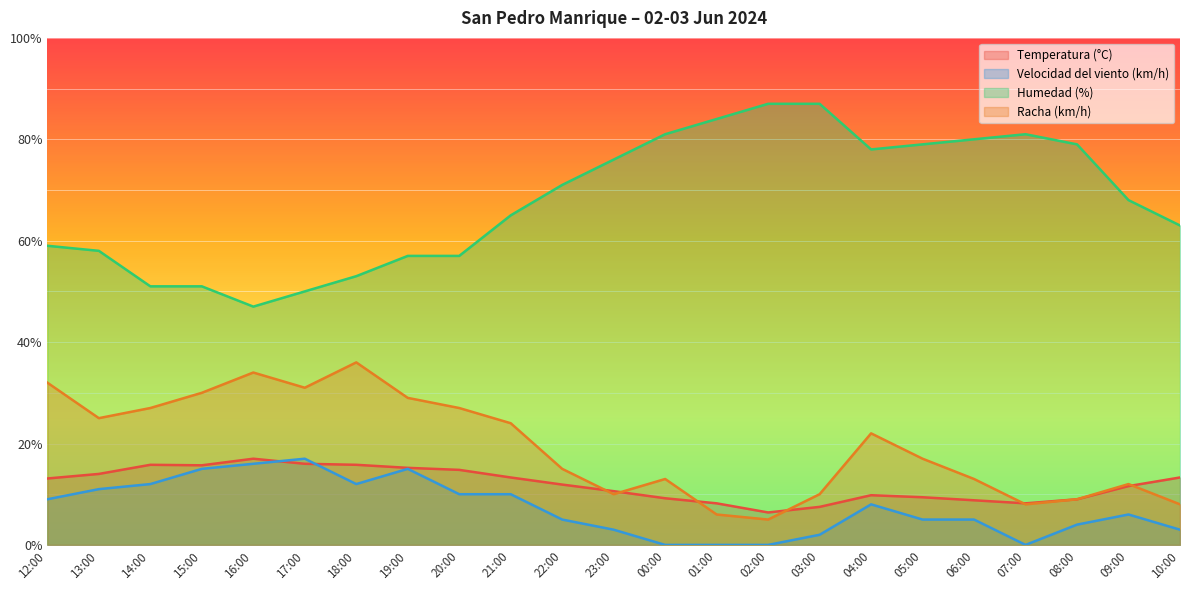

What is the label of the 12th point from the right?

23:00